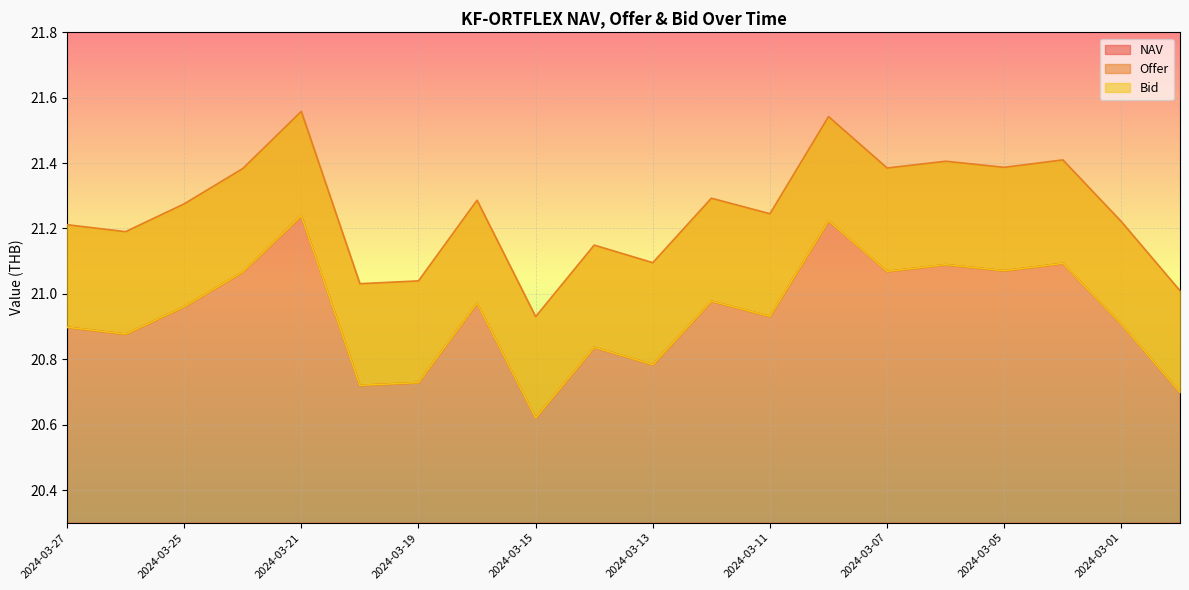

True or false: NAV has a value of 4.7 at 2024-03-13.

False